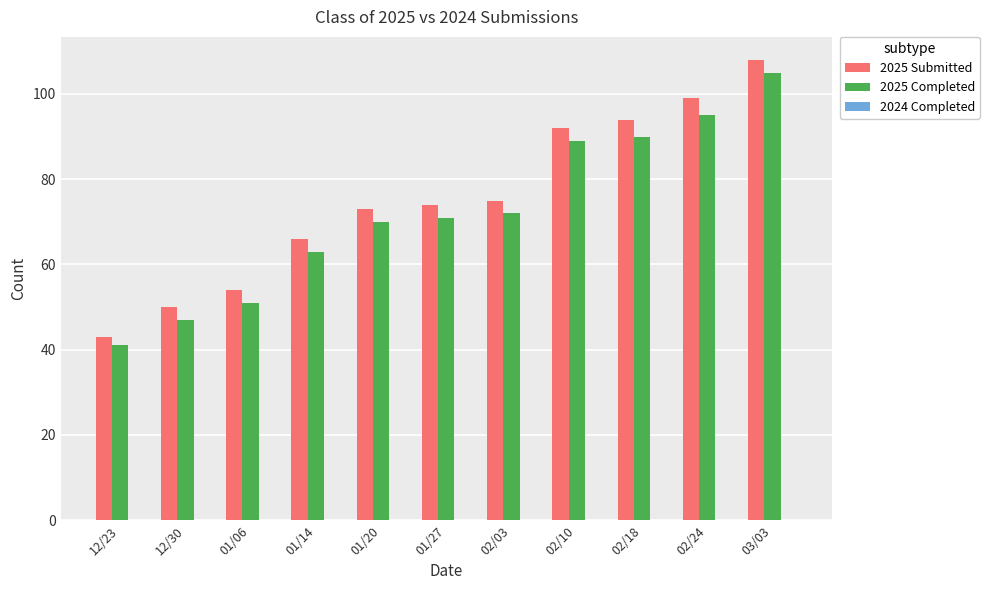

List the series in order of their peak value, highest first.

2025 Submitted, 2025 Completed